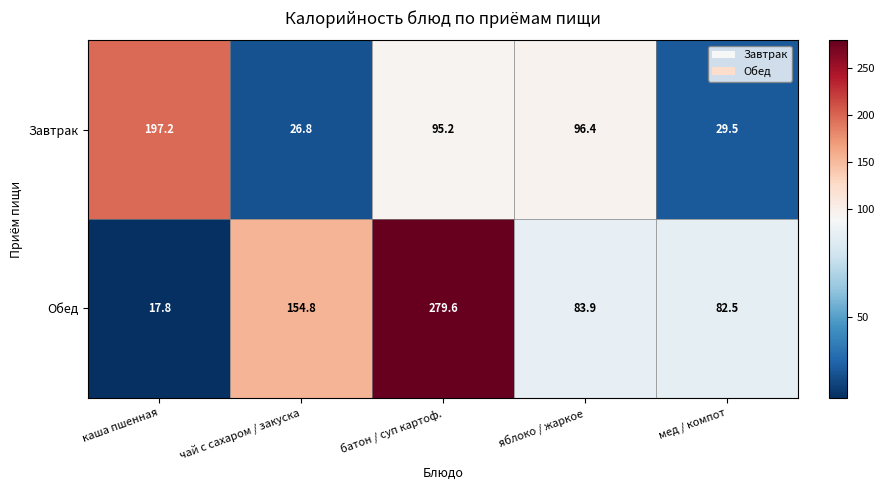

What is the maximum value shown in the chart?

279.6